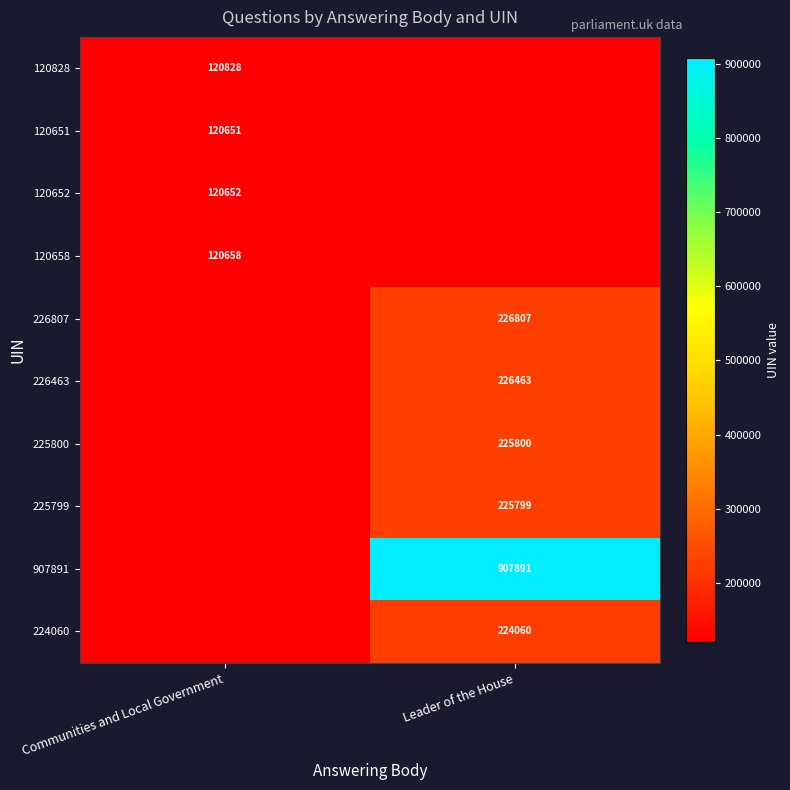

The value of 226463 at Leader of the House is 321623. True or false?

False